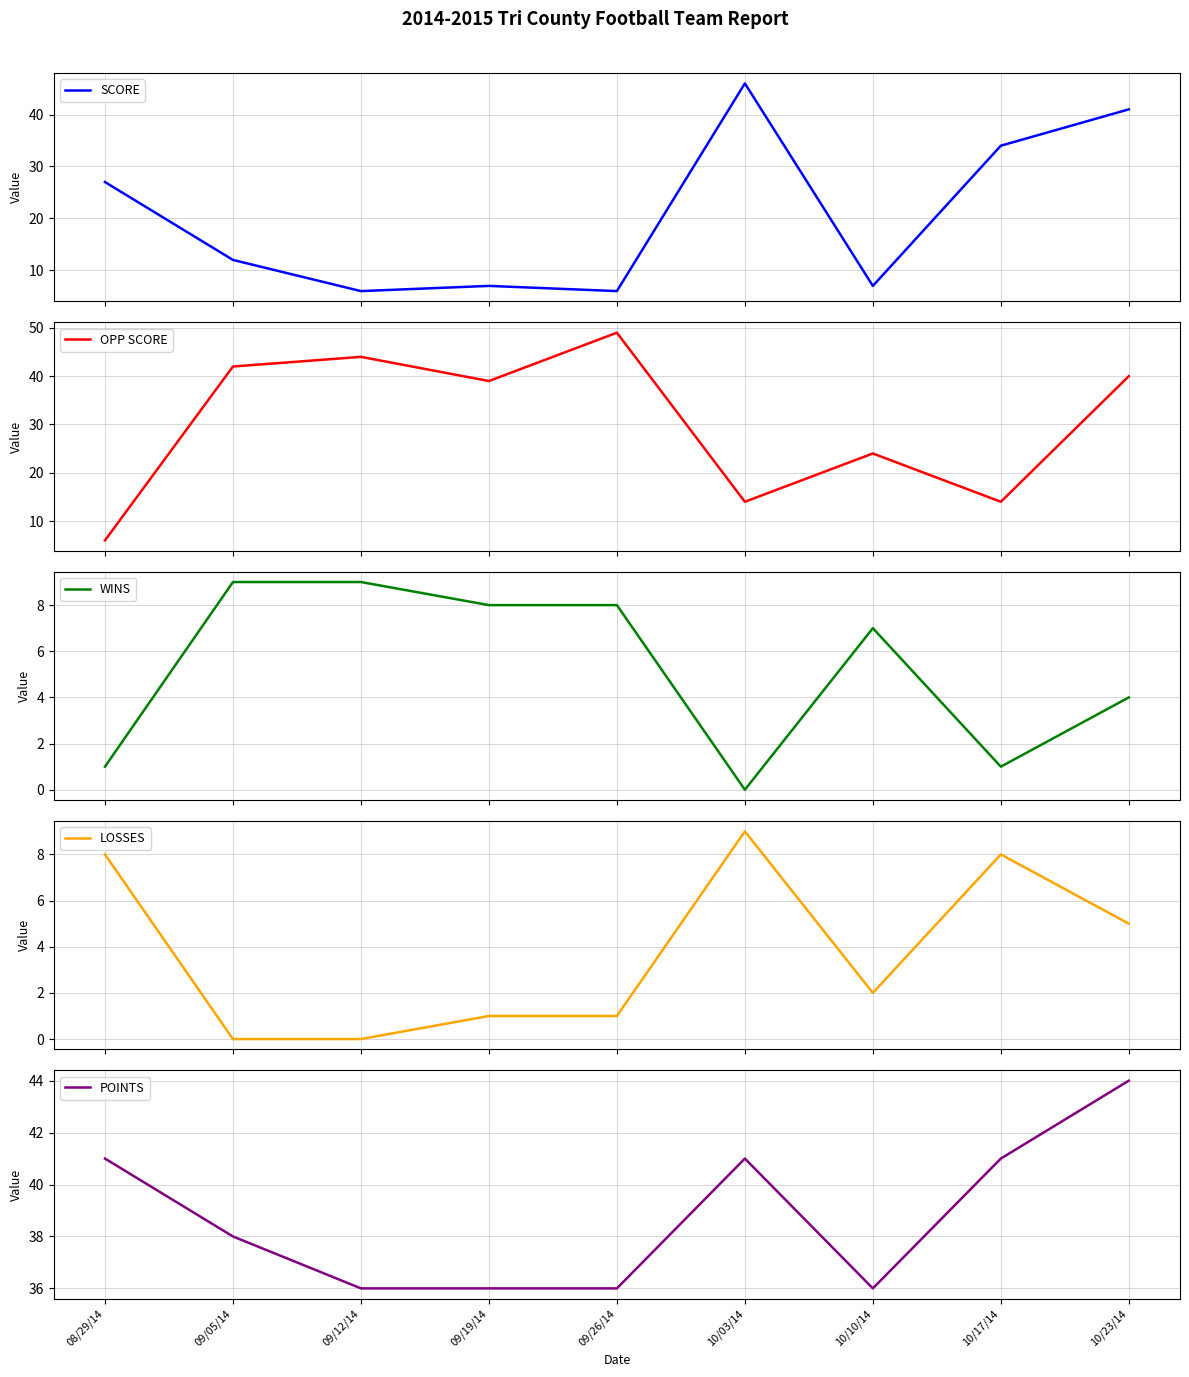

Which series has the largest total across all categories?

POINTS